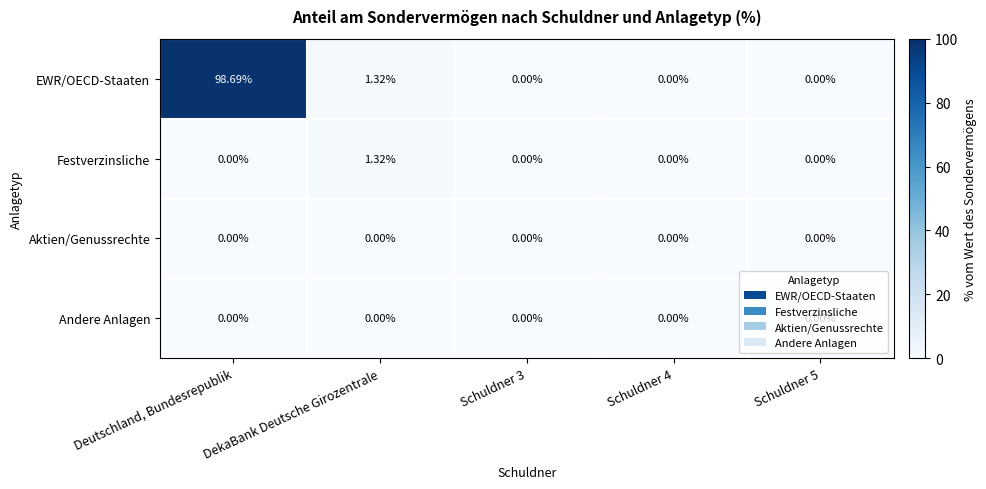

Between Deutschland, Bundesrepublik and Schuldner 4, which series saw the biggest shift?

EWR/OECD-Staaten